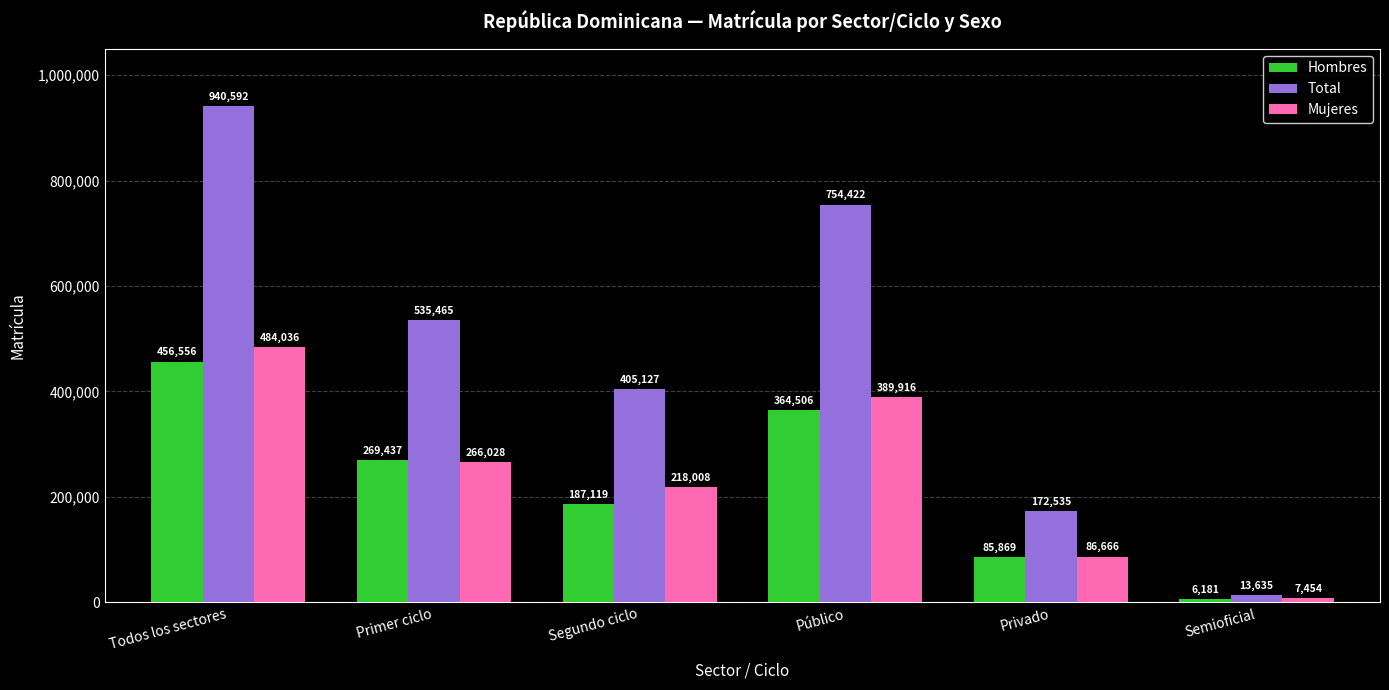

List the labels in order of Hombres value, smallest first.

Semioficial, Privado, Segundo ciclo, Primer ciclo, Público, Todos los sectores